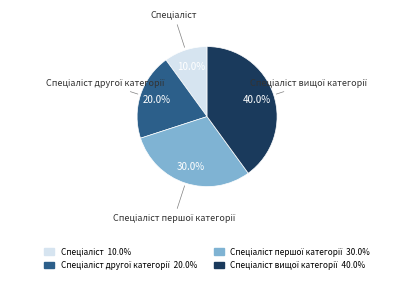

To the nearest percent, what is the average slice percentage?

25%